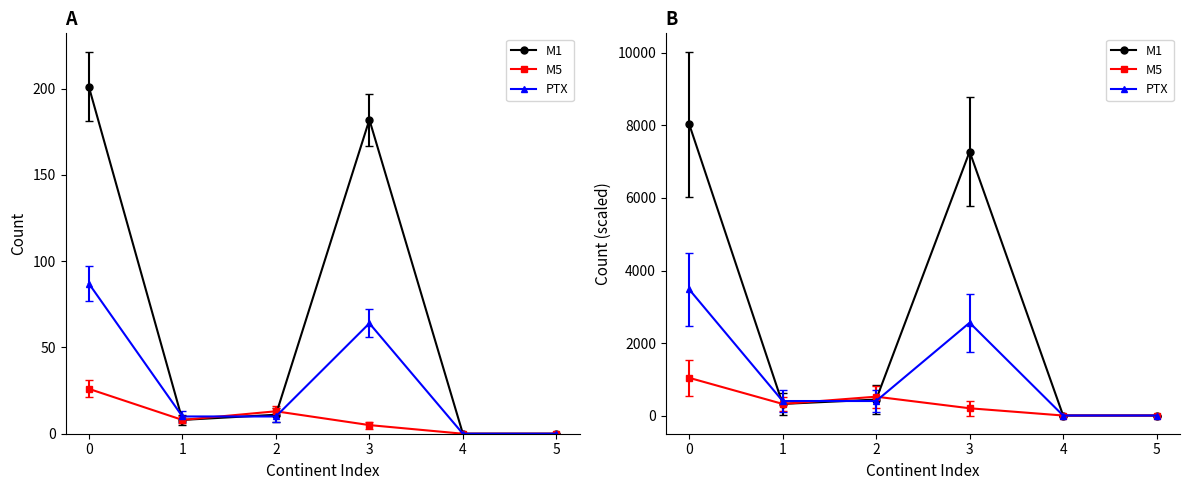

Reading left to right, what are all the values shown in this chart?

M1 (Entrées): 201	8	11	182	0	0
M5 (Octrois asile): 26	8	13	5	0	0
PTX (Total départs): 87	10	10	64	0	0